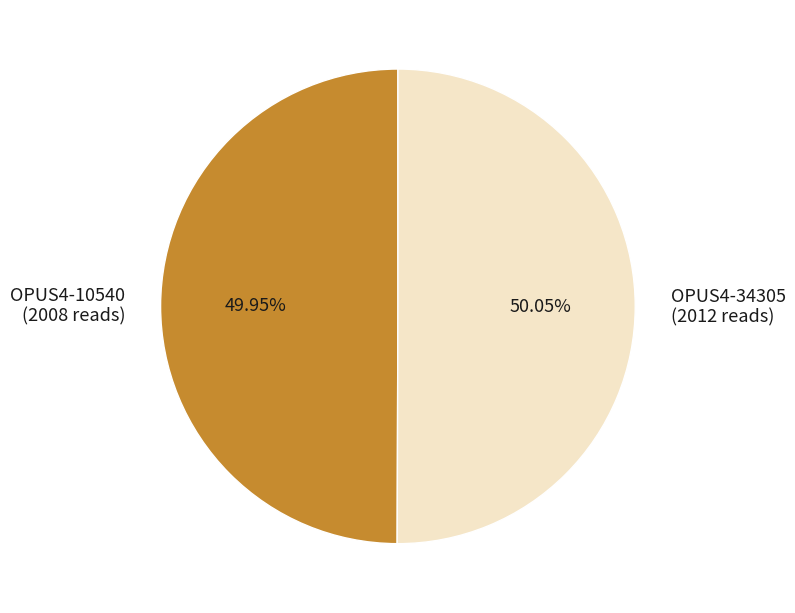

What is the ratio of the value at OPUS4-10540 to the value at OPUS4-34305?

1.0